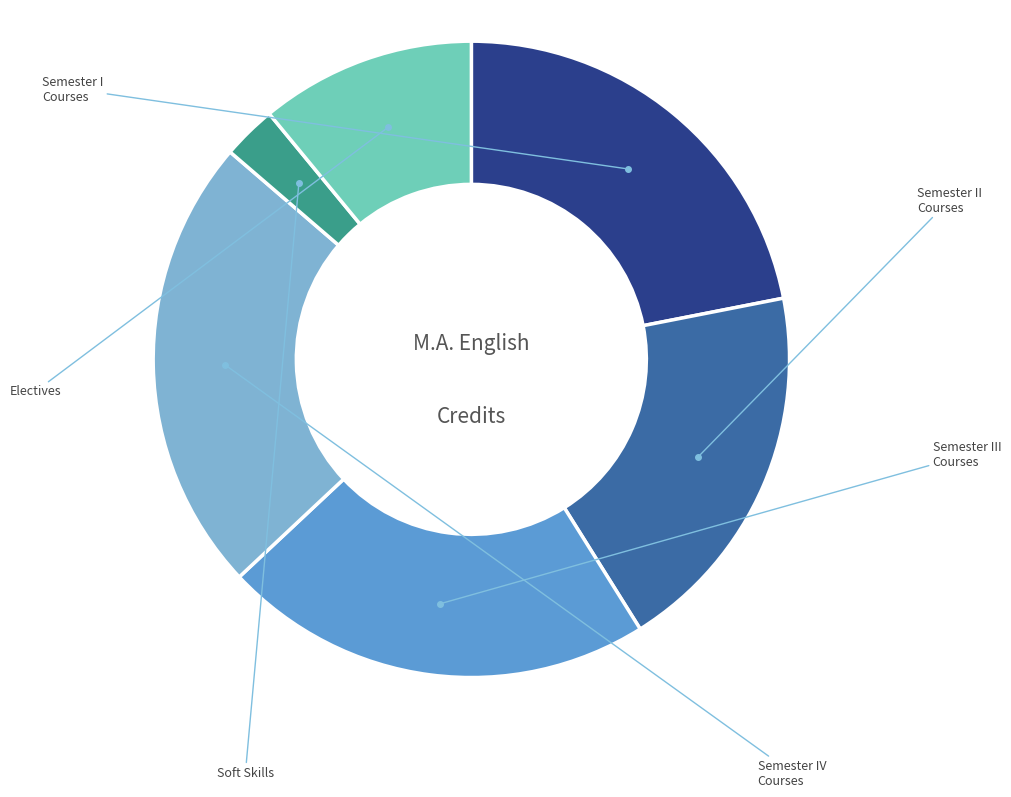

Does any single category account for the majority?

No